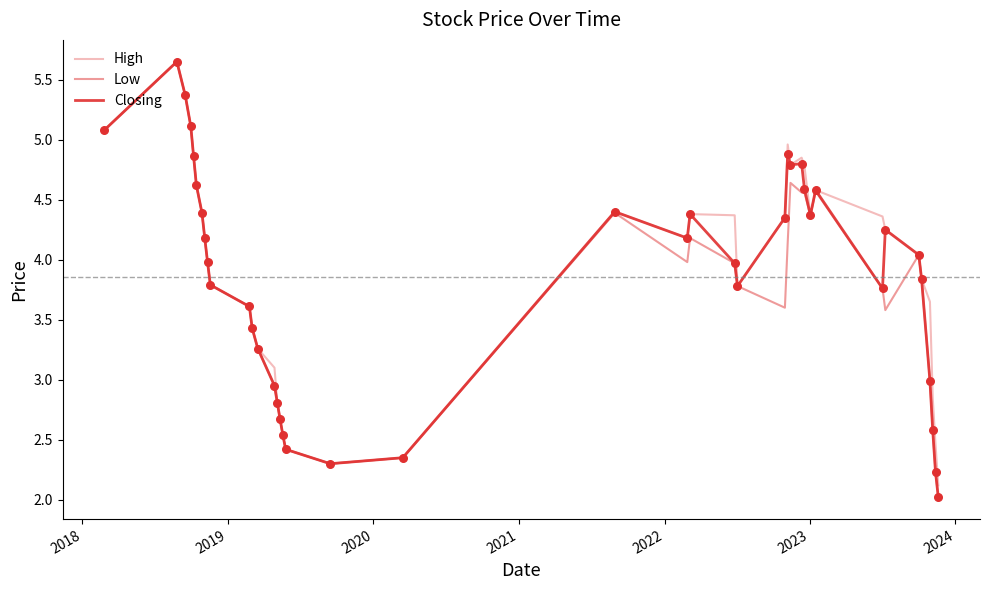

What are all the series names shown in the legend?

High, Low, Closing